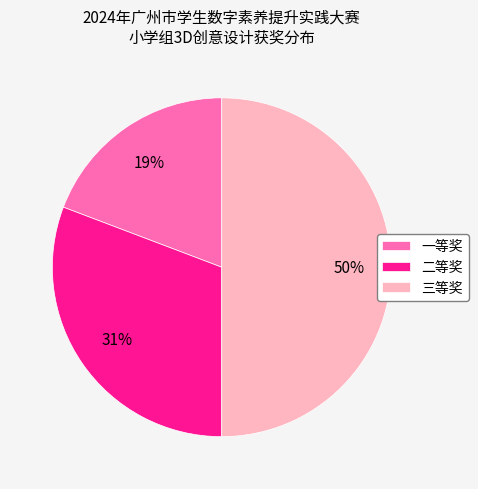

What is the largest slice in the pie chart?

三等奖